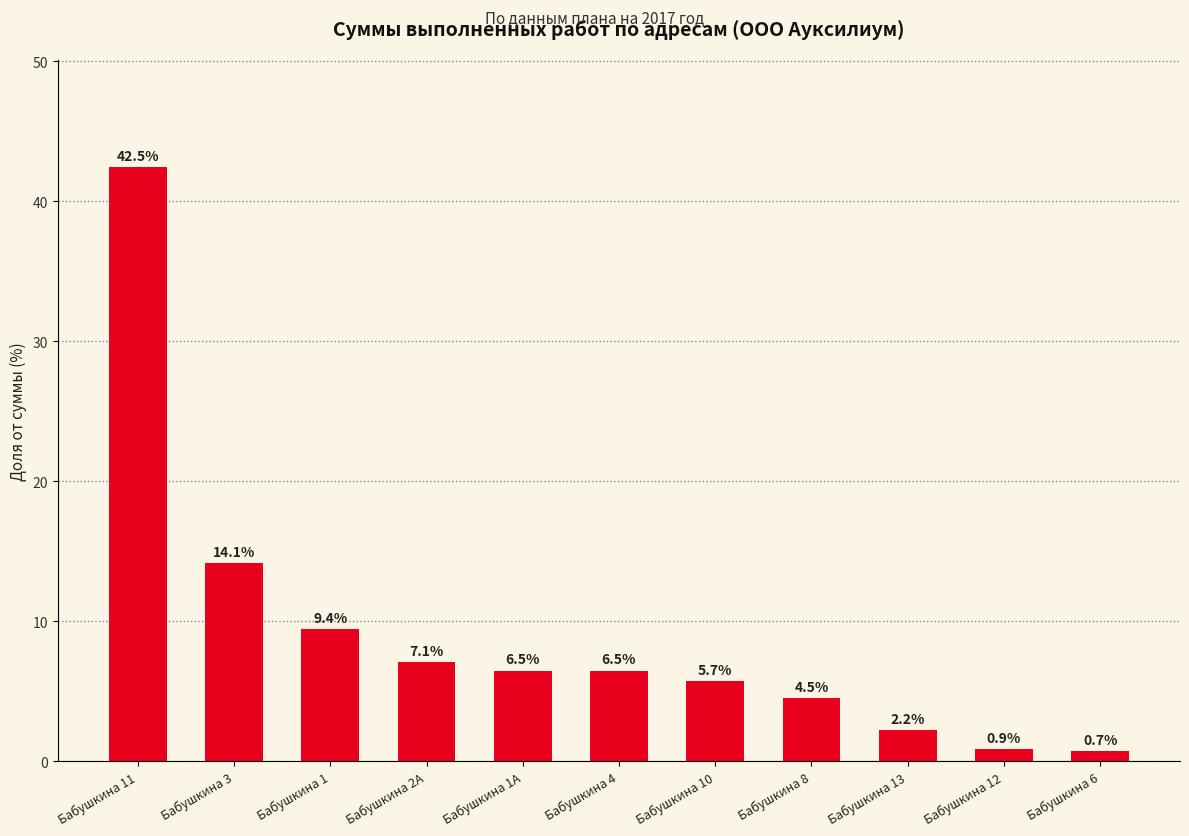

Which label corresponds to the smallest value in the chart?

Бабушкина 6